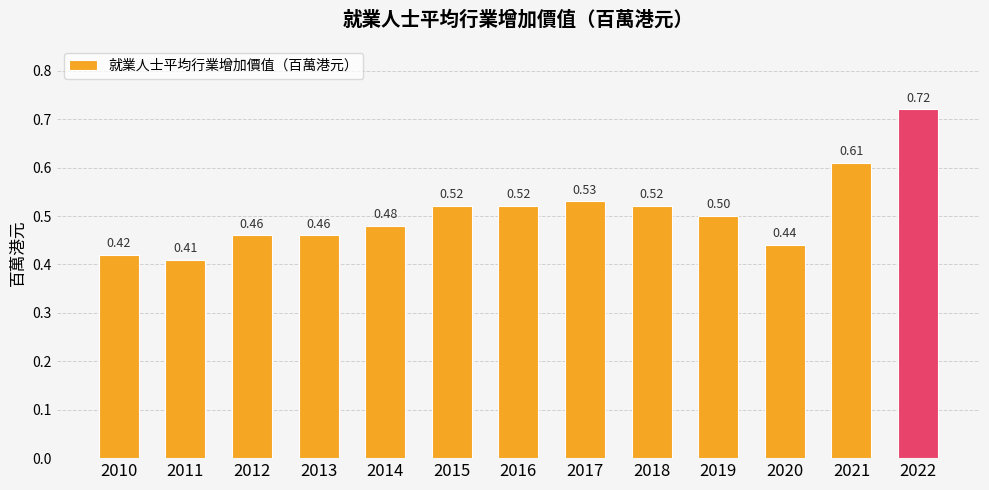

How many values are between 0 and 1?

13